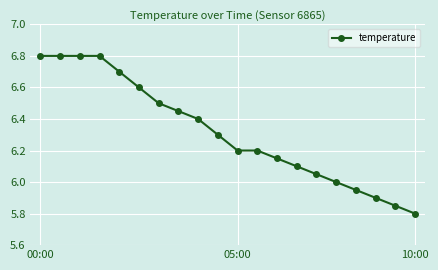

How many data points does each series have?

20